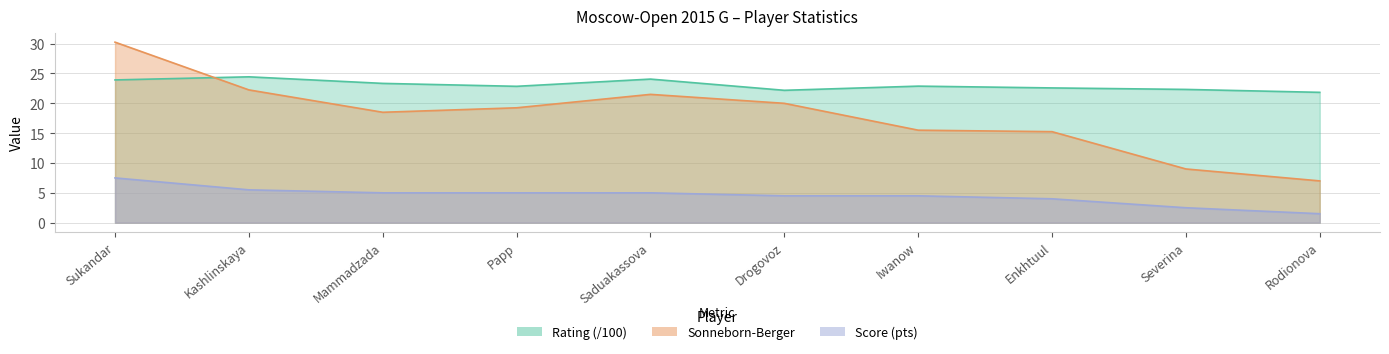

Reading right to left, list all the values displayed in this chart.

Rating: Rodionova=21.8	Severina=22.3	Enkhtuul=22.6	Iwanow=22.9	Drogovoz=22.2	Saduakassova=24.1	Papp=22.9	Mammadzada=23.3	Kashlinskaya=24.4	Sukandar=23.9
Score: Rodionova=1.5	Severina=2.5	Enkhtuul=4.0	Iwanow=4.5	Drogovoz=4.5	Saduakassova=5.0	Papp=5.0	Mammadzada=5.0	Kashlinskaya=5.5	Sukandar=7.5
Sonneborn-Berger: Rodionova=7.0	Severina=9.0	Enkhtuul=15.2	Iwanow=15.5	Drogovoz=20.0	Saduakassova=21.5	Papp=19.2	Mammadzada=18.5	Kashlinskaya=22.2	Sukandar=30.2